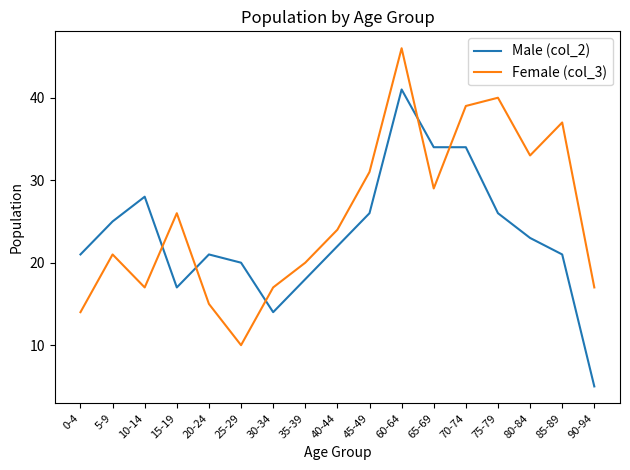

Between which two adjacent categories do Male (col_2) and Female (col_3) first intersect?

10-14 and 15-19